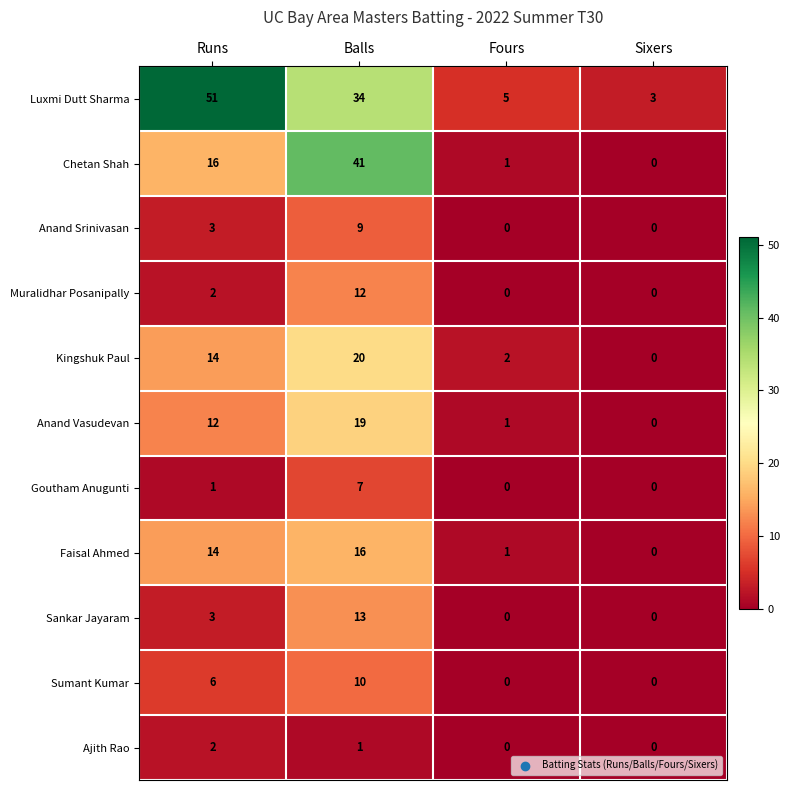

Which series has the widest spread of values?

Luxmi Dutt Sharma